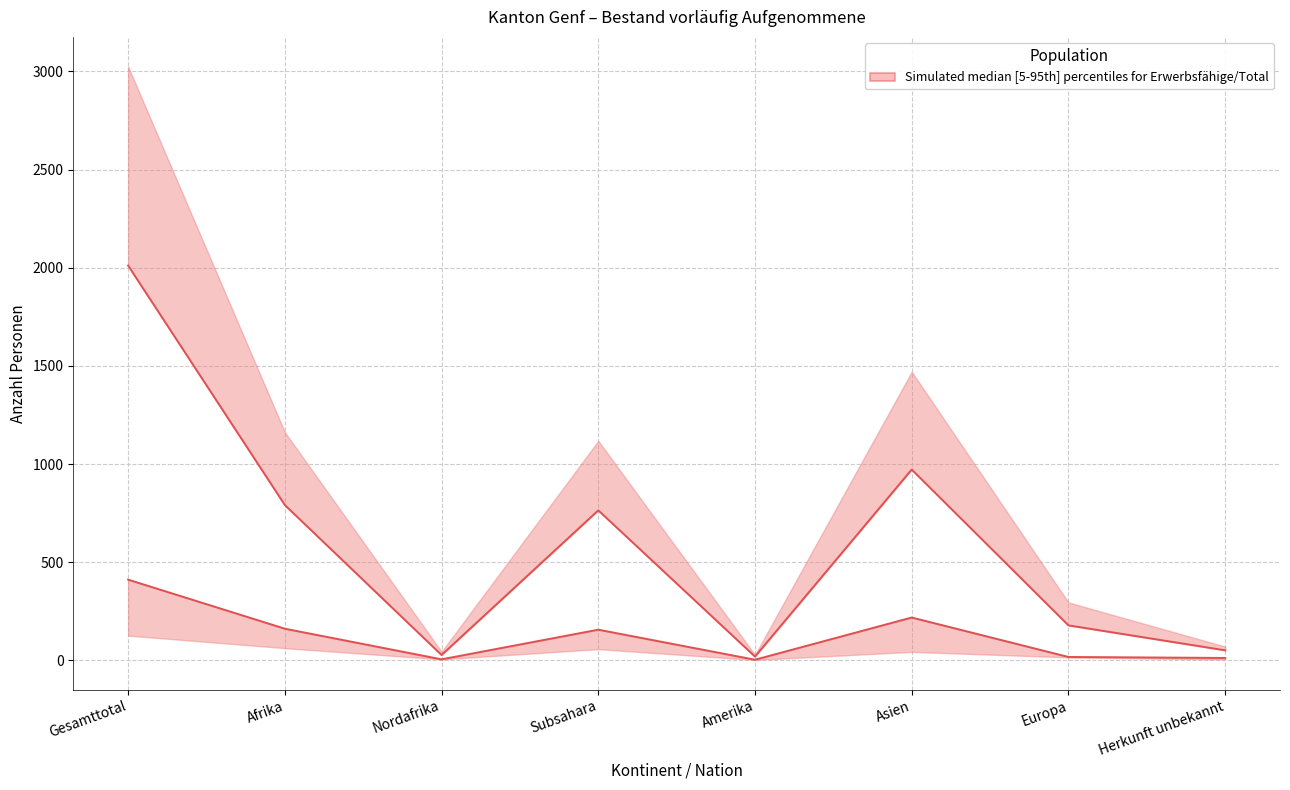

What position from the right is Amerika?

4